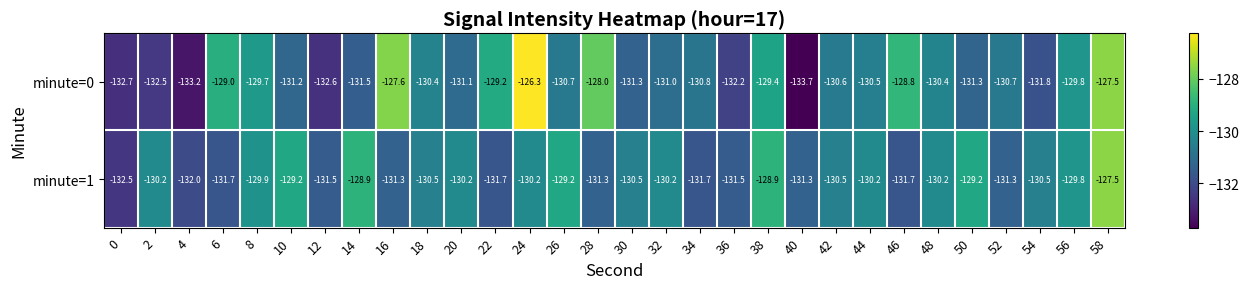

At how many categories does at least one series exceed -131?

25